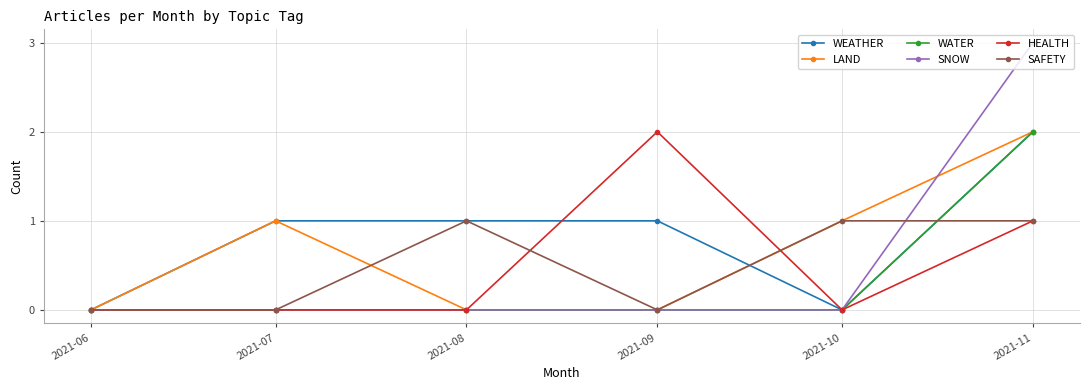

Which series has the widest spread of values?

SNOW